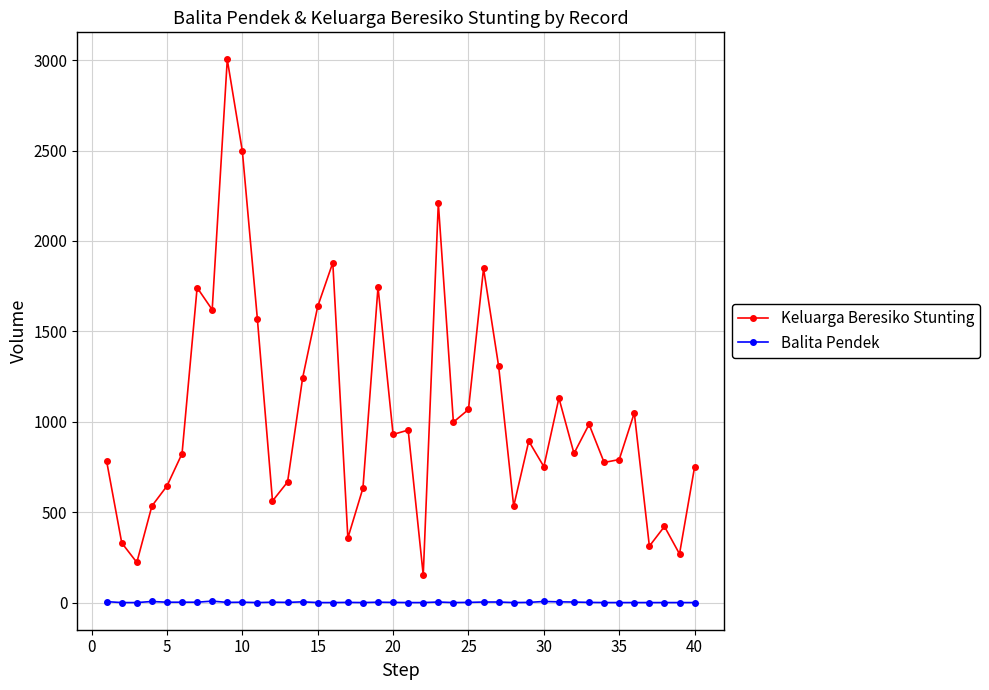

Which series has the widest spread of values?

Keluarga Beresiko Stunting